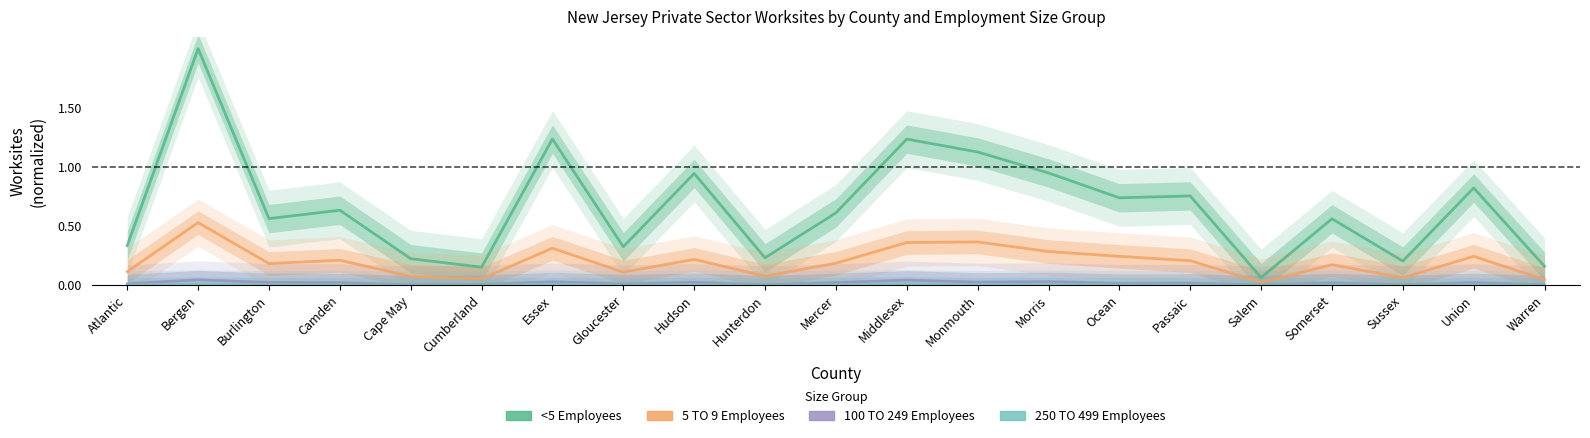

True or false: 5 TO 9 Employees and 250 TO 499 Employees intersect in this chart.

False